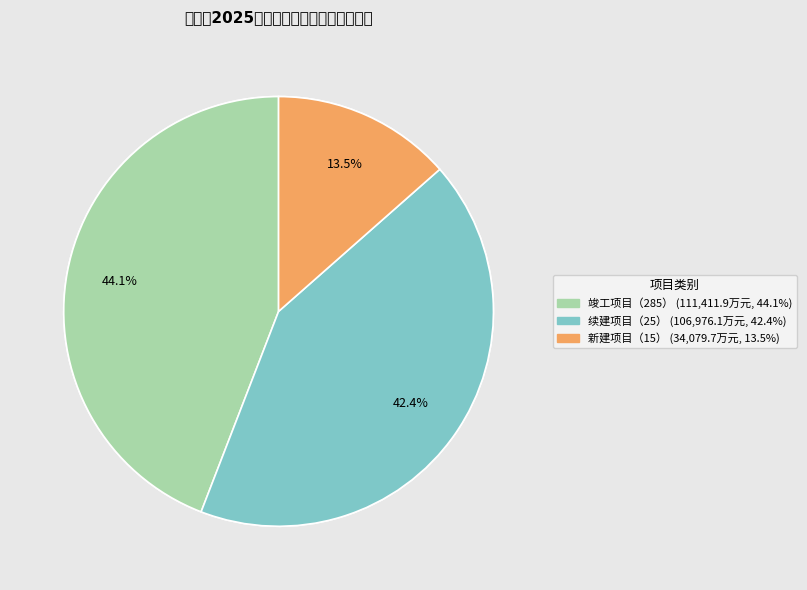

Does 新建项目（15） represent more than half of the total?

No